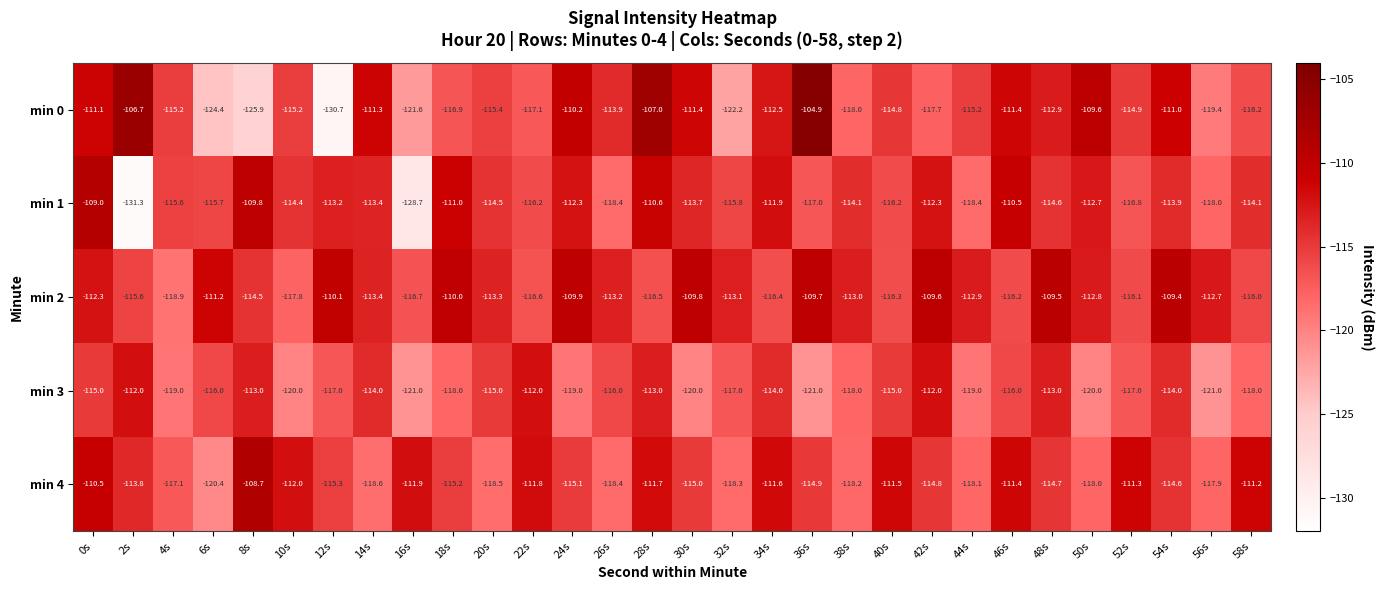

Which series has the largest total across all categories?

min 2